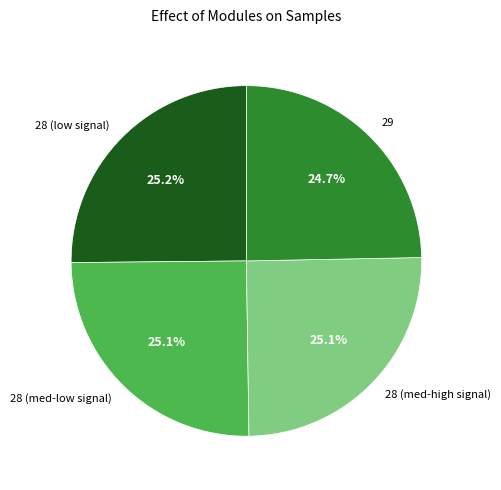

Does 28 (med-high signal) account for over 50% of the chart?

No